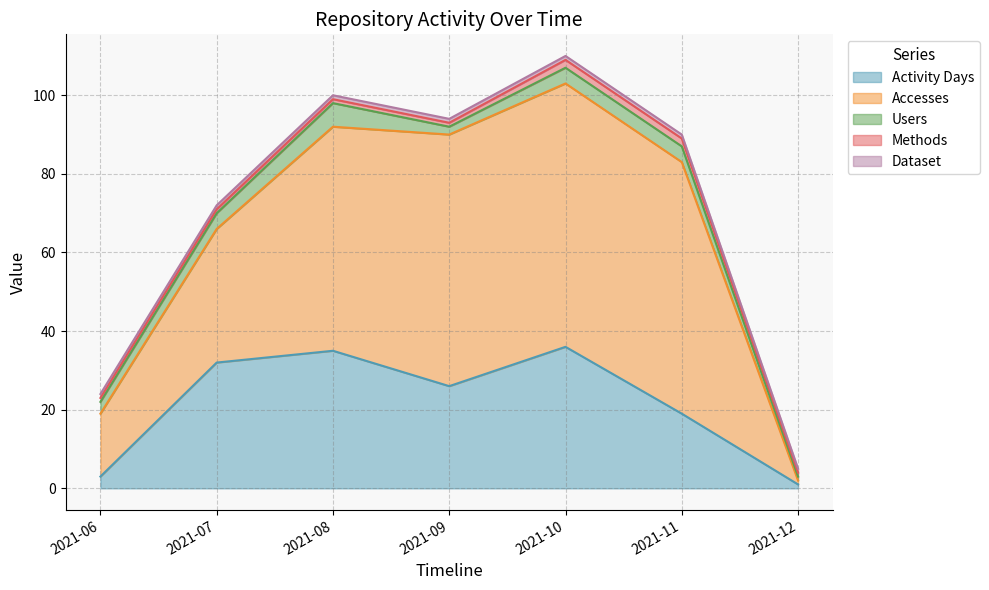

At which category is the sum across all series the highest?

2021-10